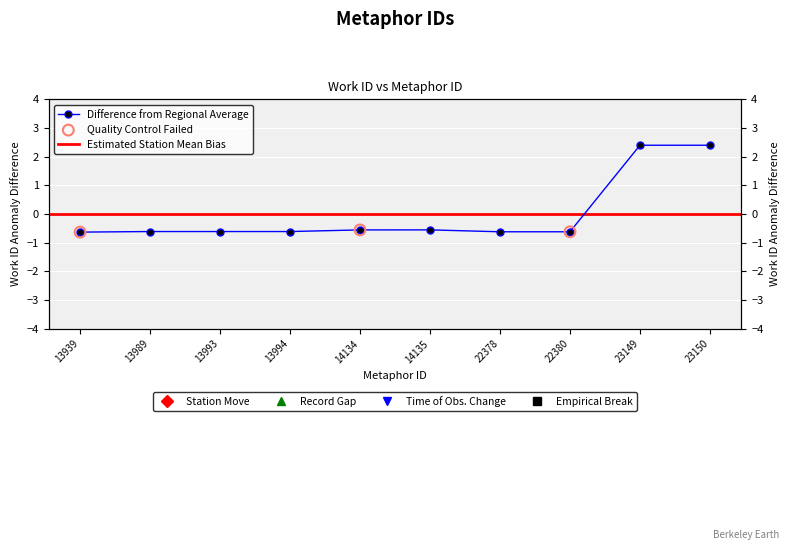

Between 23150 and 13994, which is larger?

23150